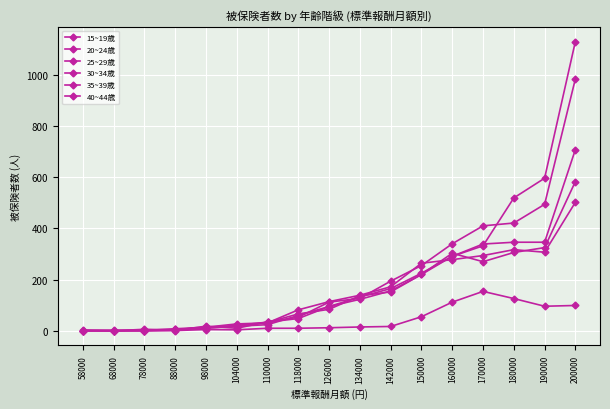

At which label does 25~29歳 first exceed 112?

134000